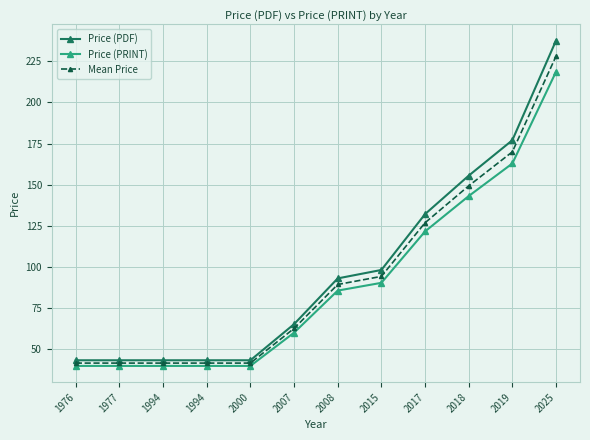

True or false: Mean Price has more than 2 interior local peaks.

False